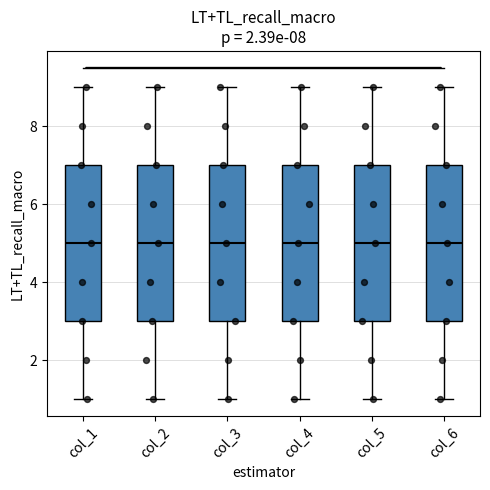

Where does the upper whisker of the box for col_5 end on the y-axis? The values are not printed on the chart, so give them approximately, as read against the axis.

9